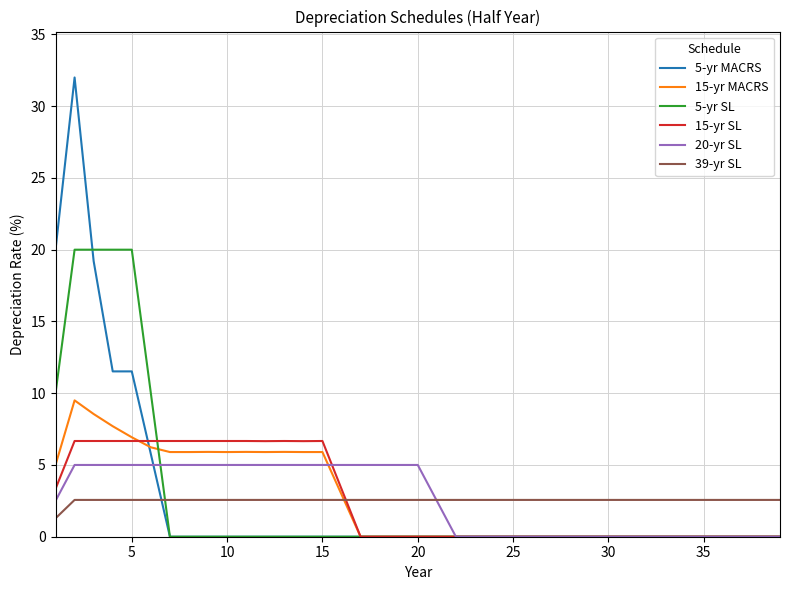

What is the greatest value displayed?

32.0